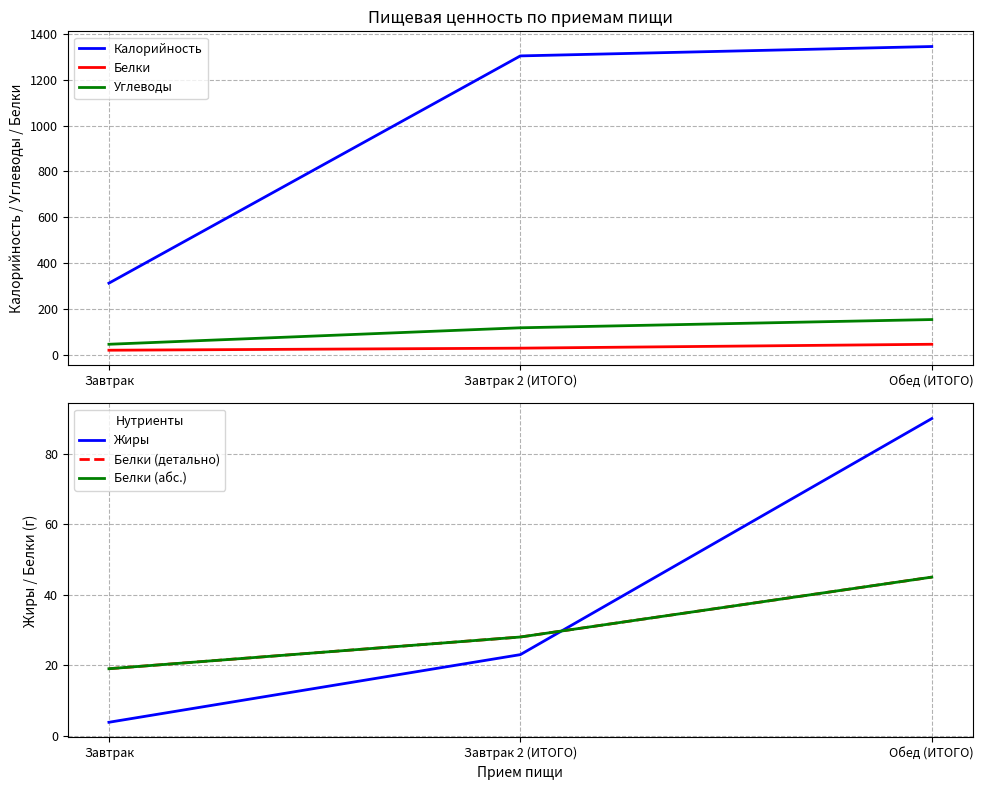

What is the value of the Белки (детально) point at the 2nd from the left?

28.0